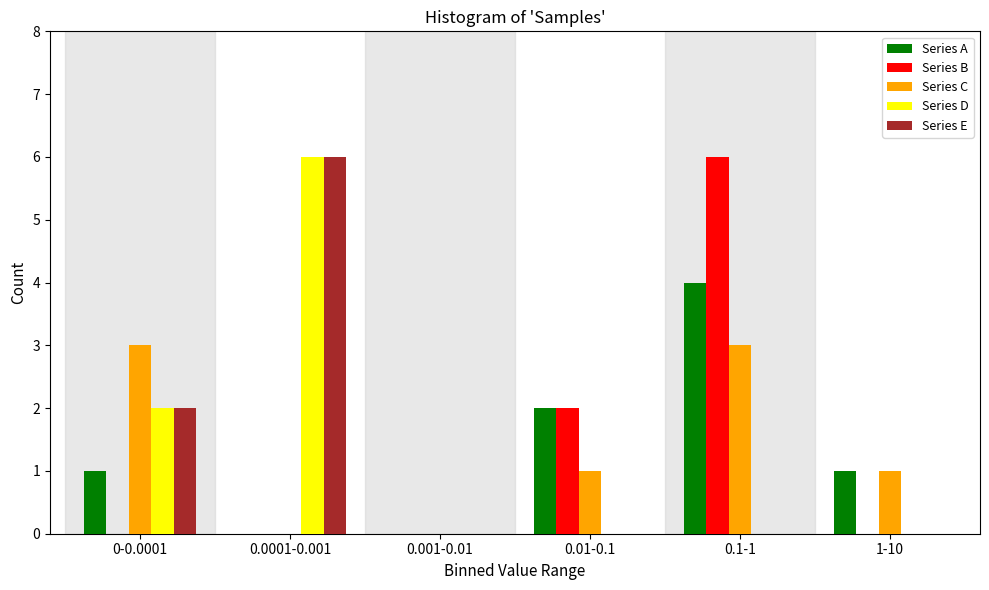

Reading left to right, list all the values displayed in this chart.

Series A: 0-0.0001=1	0.0001-0.001=0	0.001-0.01=0	0.01-0.1=2	0.1-1=4	1-10=1
Series B: 0-0.0001=0	0.0001-0.001=0	0.001-0.01=0	0.01-0.1=2	0.1-1=6	1-10=0
Series C: 0-0.0001=3	0.0001-0.001=0	0.001-0.01=0	0.01-0.1=1	0.1-1=3	1-10=1
Series D: 0-0.0001=2	0.0001-0.001=6	0.001-0.01=0	0.01-0.1=0	0.1-1=0	1-10=0
Series E: 0-0.0001=2	0.0001-0.001=6	0.001-0.01=0	0.01-0.1=0	0.1-1=0	1-10=0